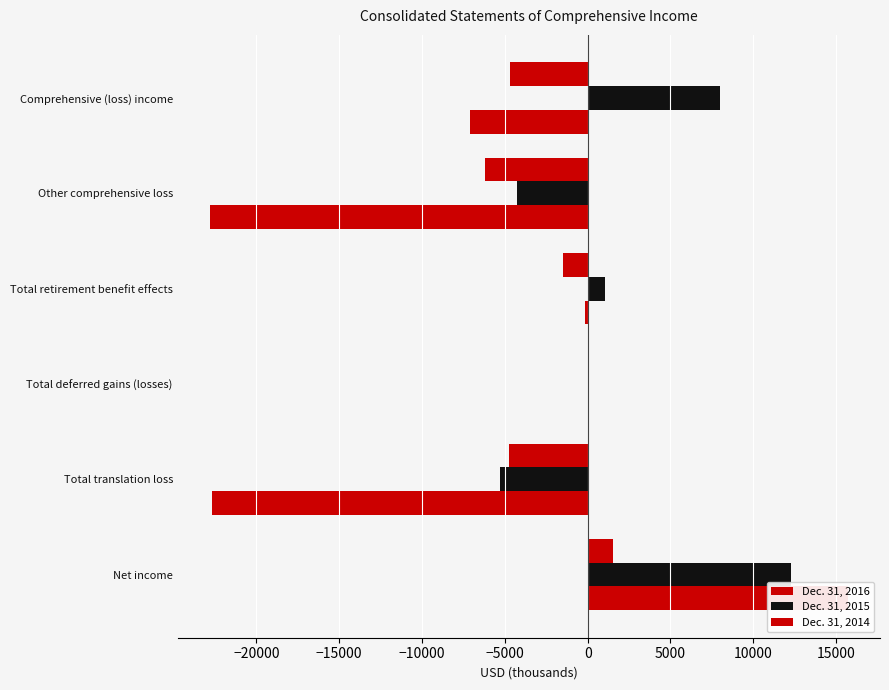

What is the maximum value shown in the chart?

15720